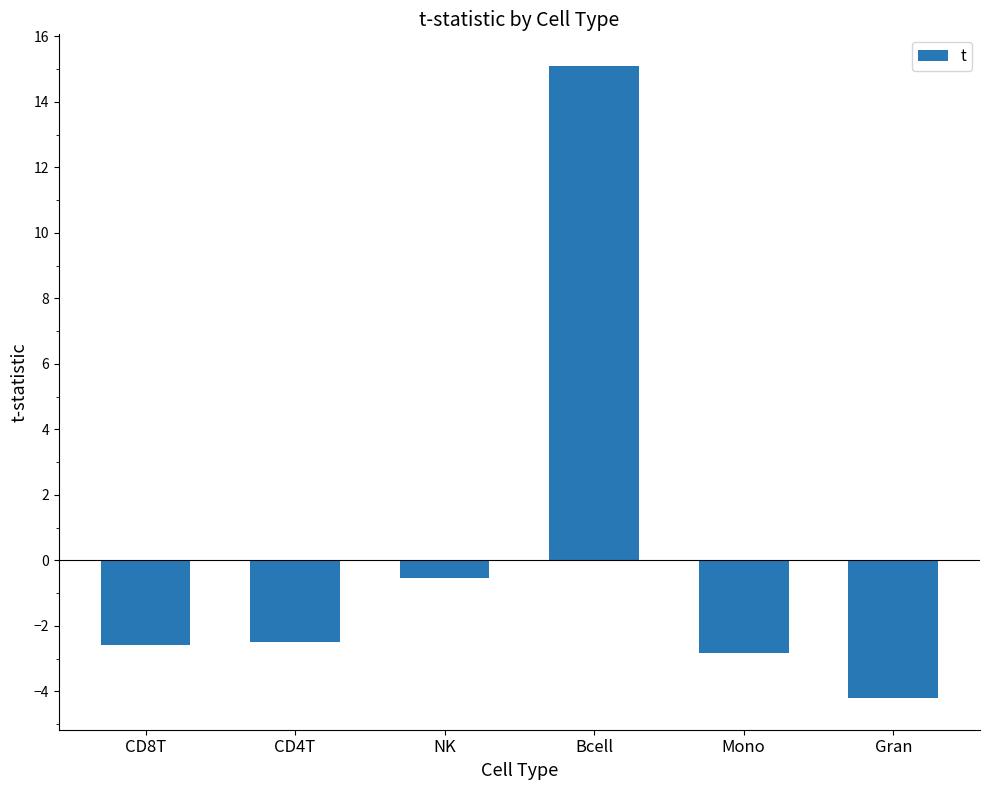

Which has a higher value, Gran or CD4T?

CD4T